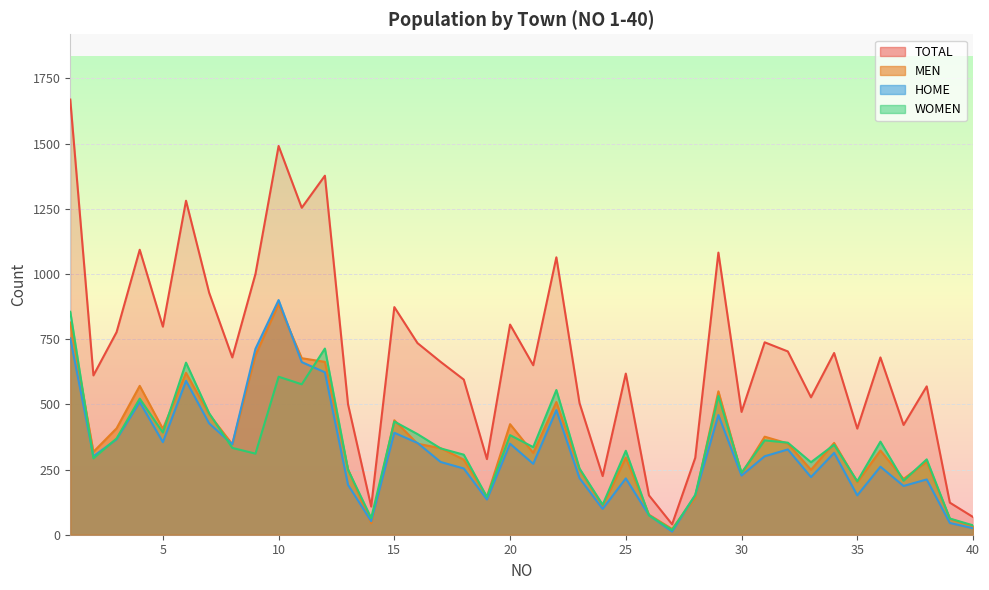

True or false: TOTAL has a value of 650 at 21.

True